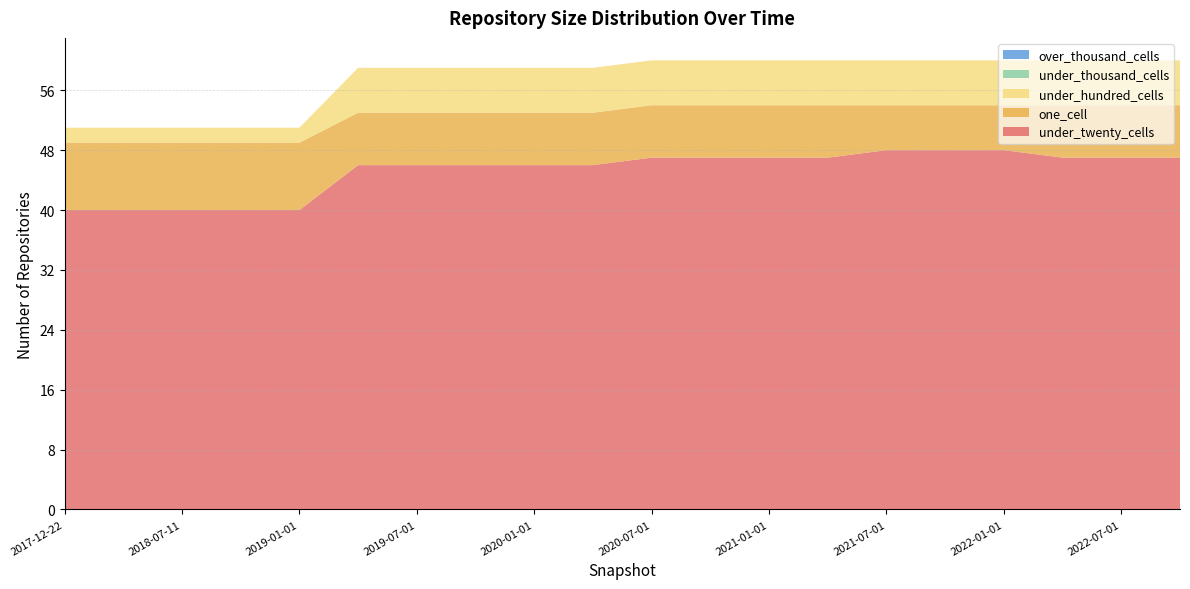

Reading right to left, transcribe all the data shown in this chart.

under_twenty_cells: 47	47	47	48	48	48	47	47	47	47	46	46	46	46	46	40	40	40	40	40
one_cell: 7	7	7	6	6	6	7	7	7	7	7	7	7	7	7	9	9	9	9	9
under_hundred_cells: 6	6	6	6	6	6	6	6	6	6	6	6	6	6	6	2	2	2	2	2
under_thousand_cells: 0	0	0	0	0	0	0	0	0	0	0	0	0	0	0	0	0	0	0	0
over_thousand_cells: 0	0	0	0	0	0	0	0	0	0	0	0	0	0	0	0	0	0	0	0